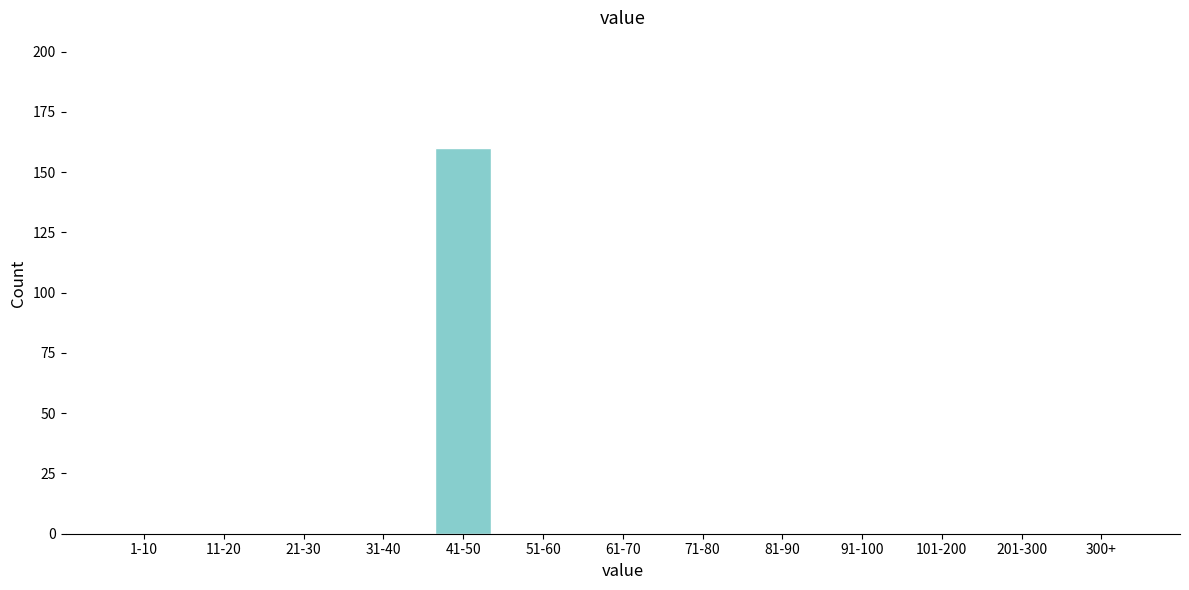

What is the sum of all values?

160